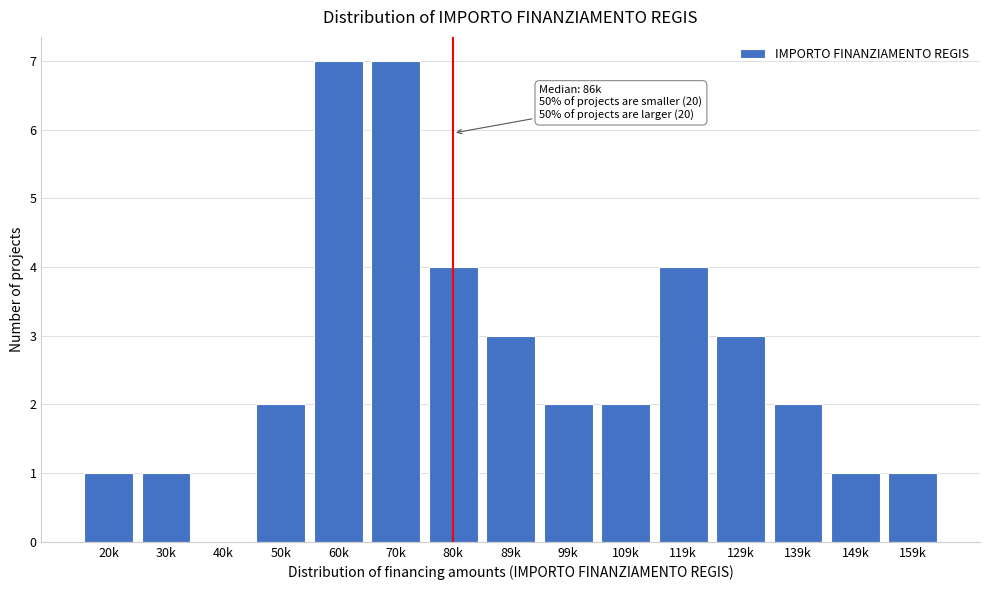

Reading right to left, what are all the values shown in this chart?

159k=1	149k=1	139k=2	129k=3	119k=4	109k=2	99k=2	89k=3	80k=4	70k=7	60k=7	50k=2	40k=0	30k=1	20k=1